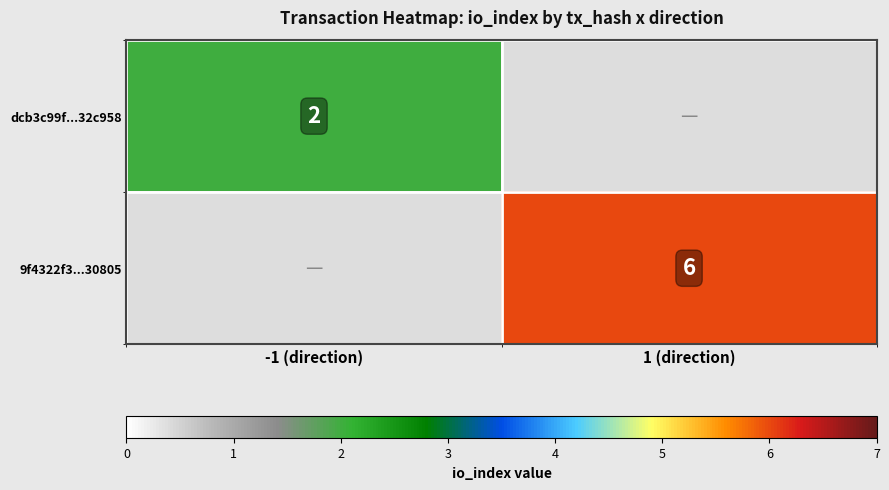

How many categories are shown in the chart?

2